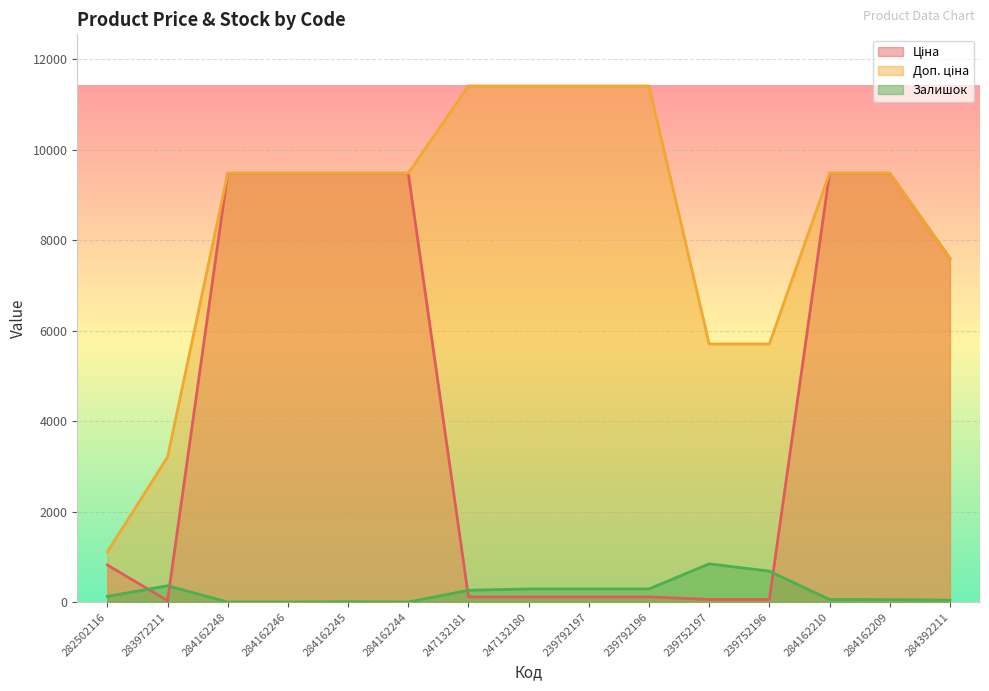

How many interior local peaks does the Залишок series have?

4